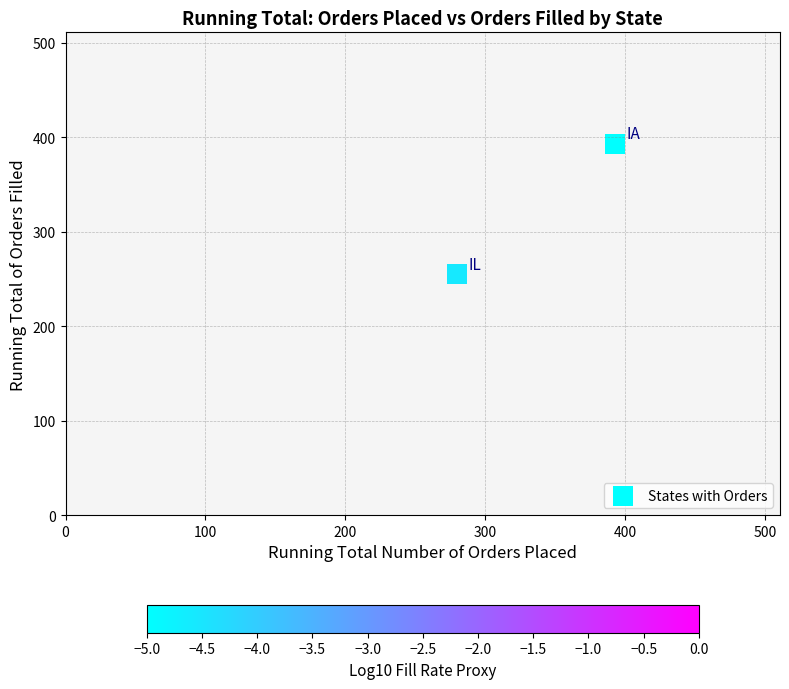

What is the average X value?

336